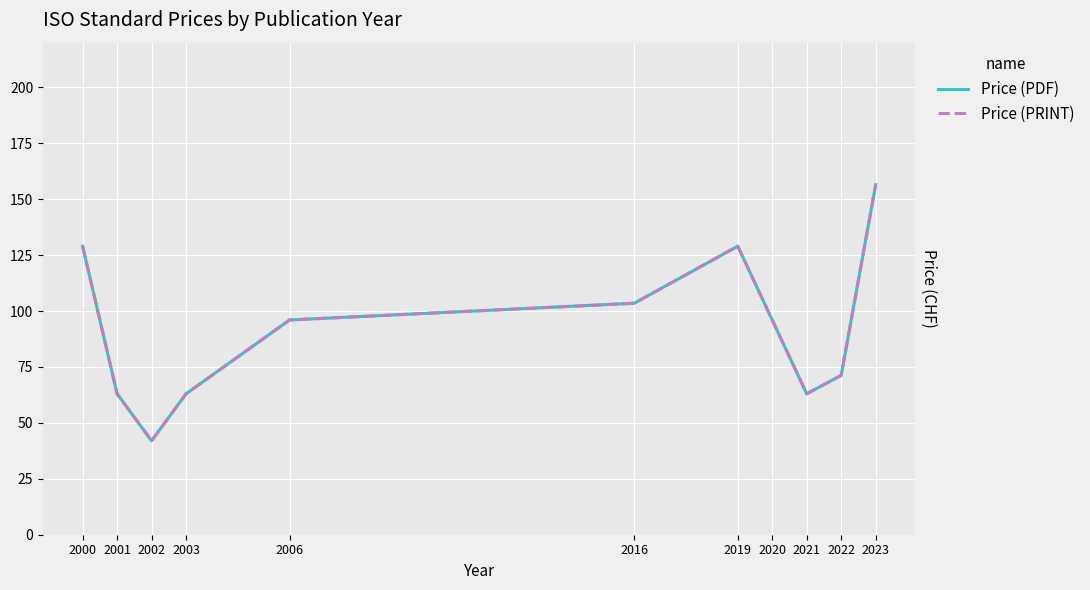

Is this an area chart (filled region under the line)?

No